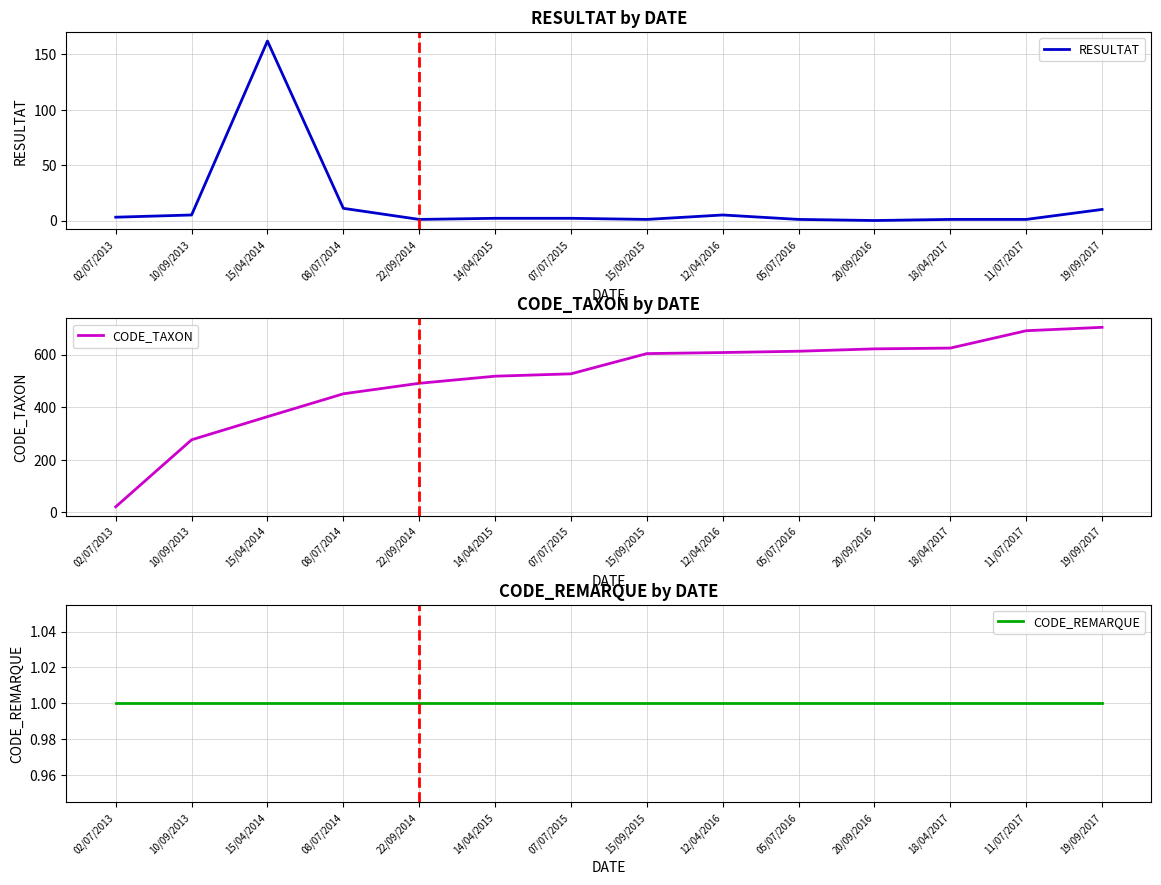

At how many categories does at least one series exceed 395?

11